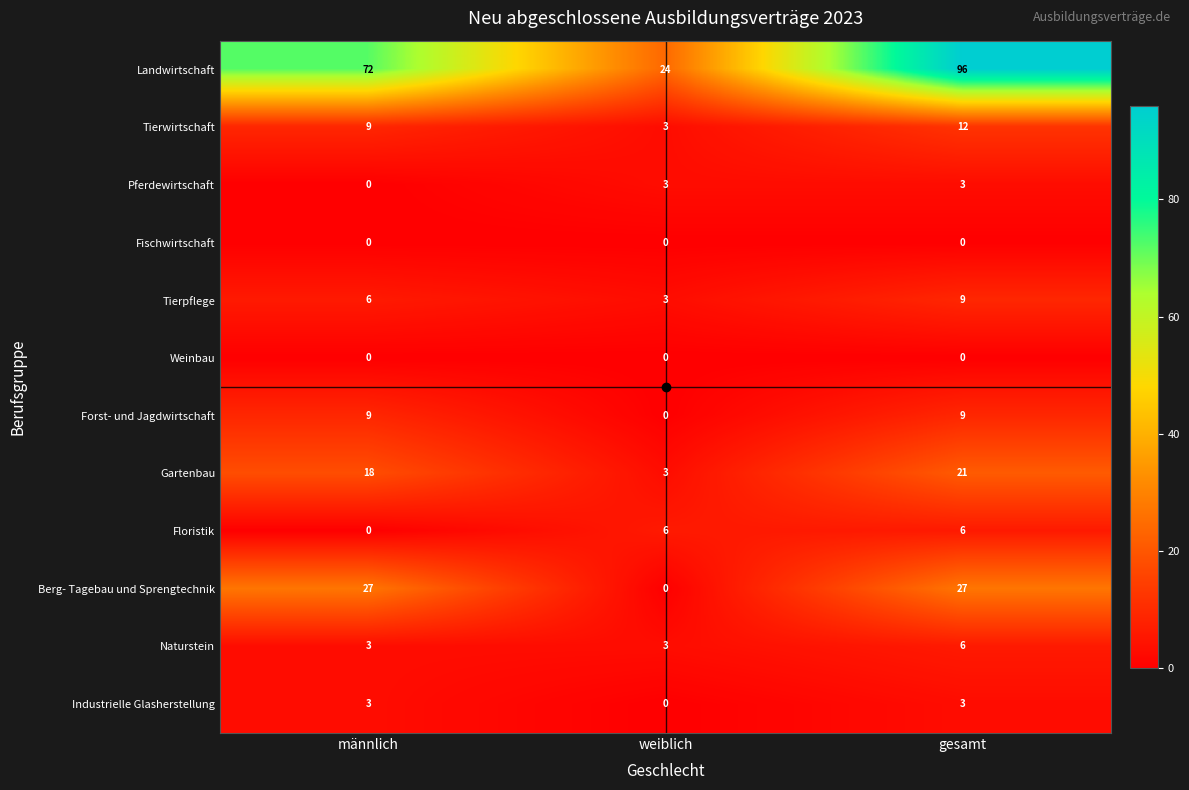

True or false: Industrielle Glasherstellung has a value of 3 at männlich.

True